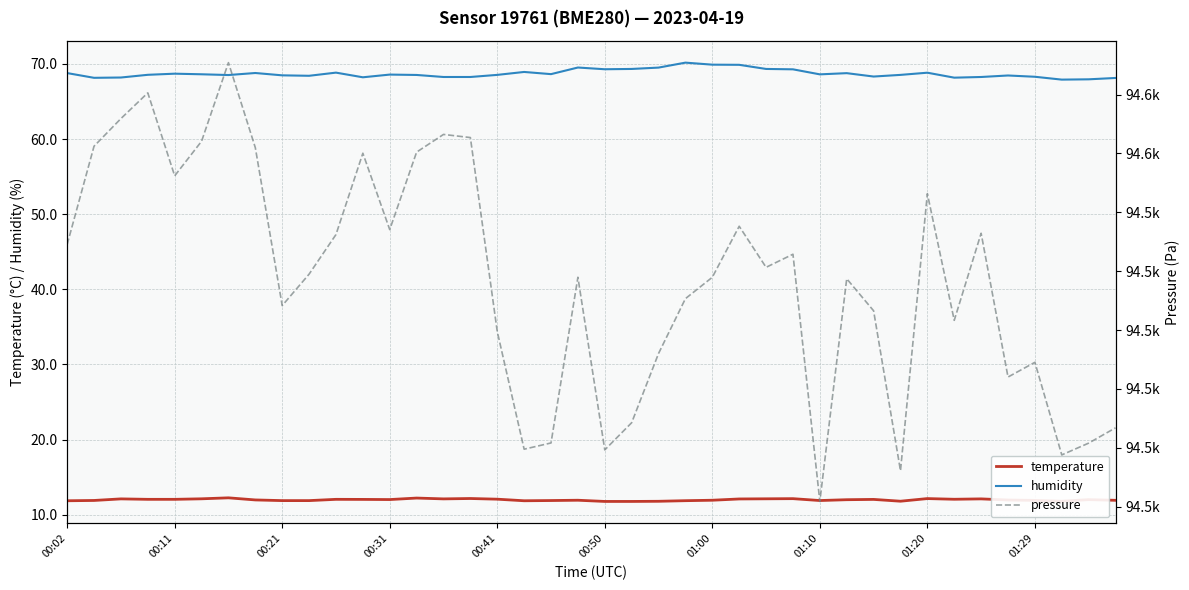

What is the sum of all temperature values?

479.6